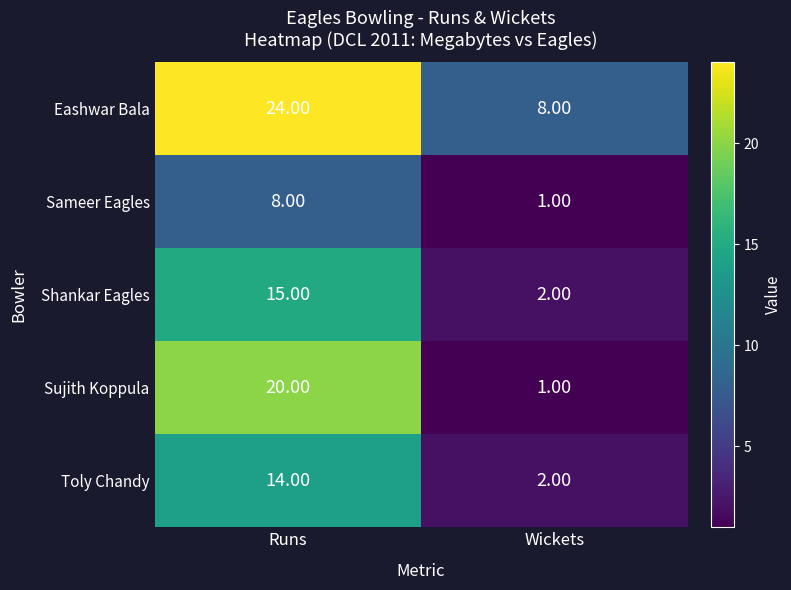

List the series in order of their peak value, lowest first.

Sameer Eagles, Toly Chandy, Shankar Eagles, Sujith Koppula, Eashwar Bala